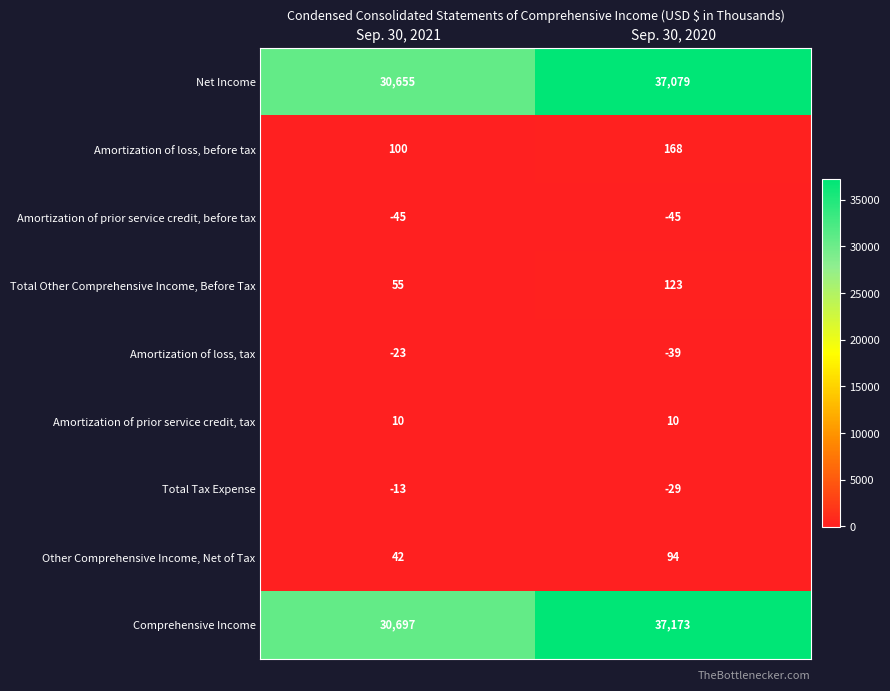

At which label is Net Income closest to 33867?

Sep. 30, 2021